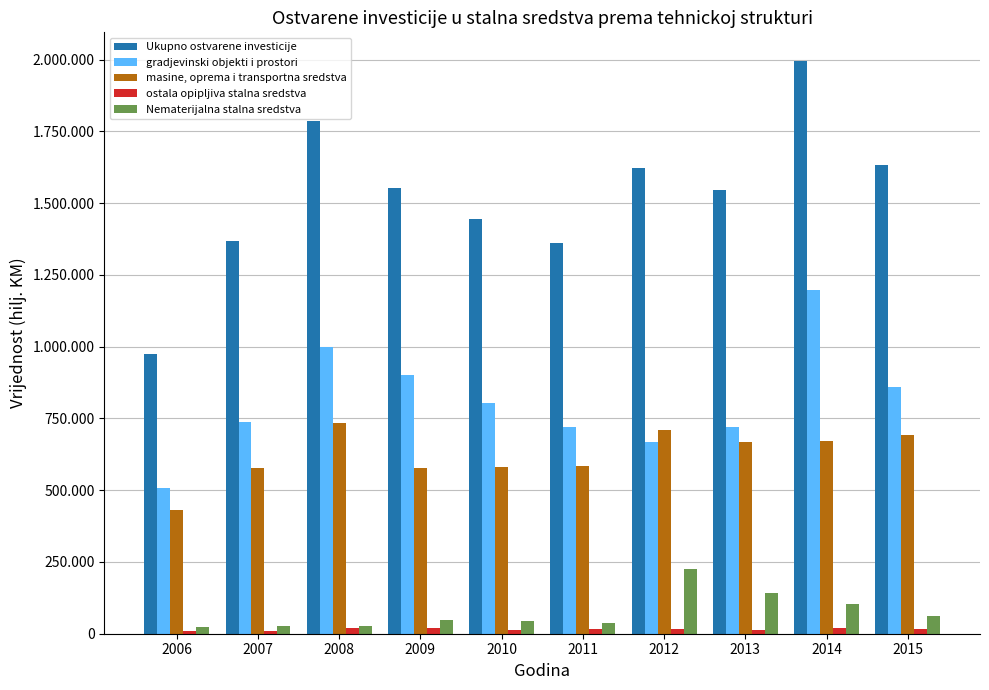

Between 2009 and 2012, which series saw the biggest shift?

gradjevinski objekti i prostori